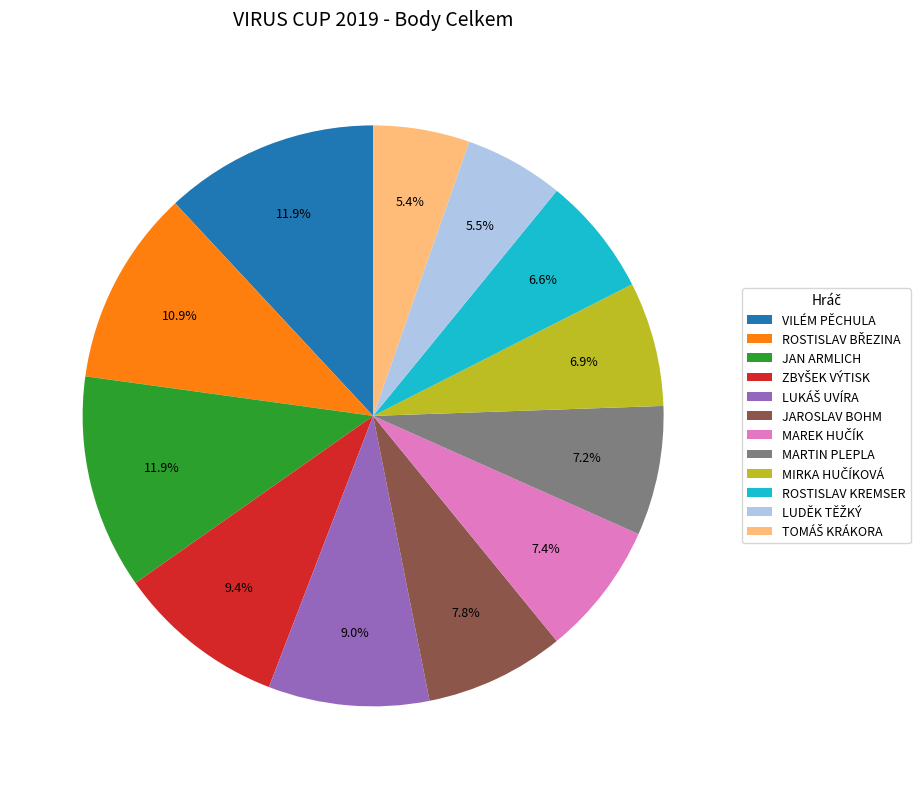

Is VILÉM PĚCHULA the majority of the pie?

No